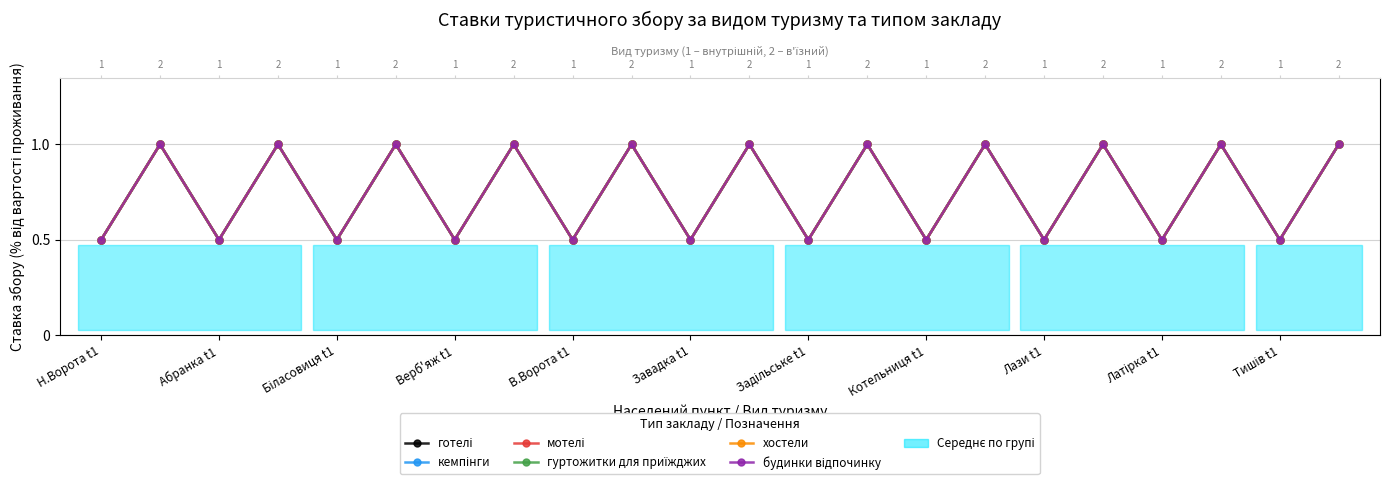

How many data points in кемпінги are less than 1?

11